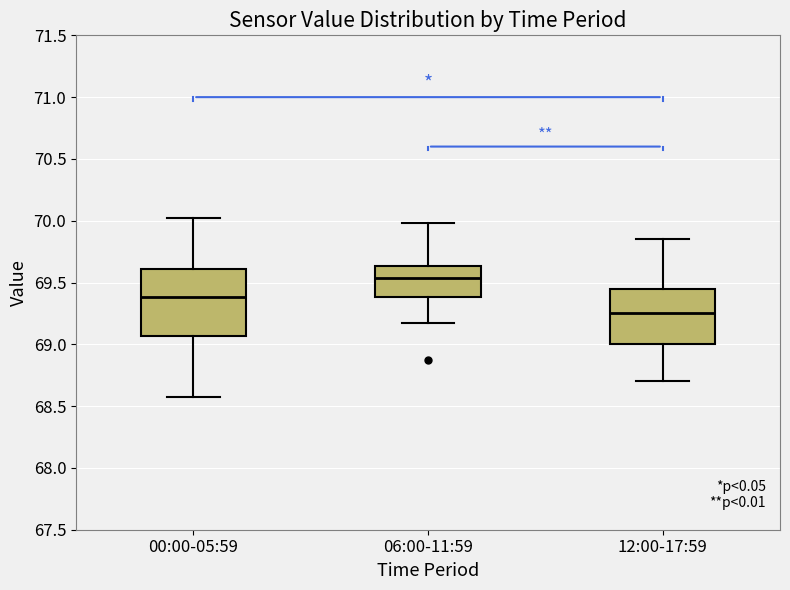

Where does the upper whisker of the box for 00:00-05:59 end on the y-axis? The values are not printed on the chart, so give them approximately, as read against the axis.

70.00